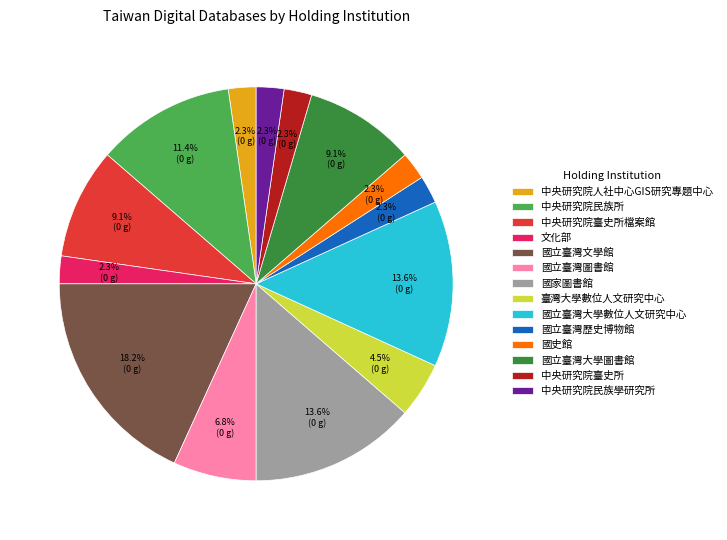

Which slice is the largest?

國立臺灣文學館